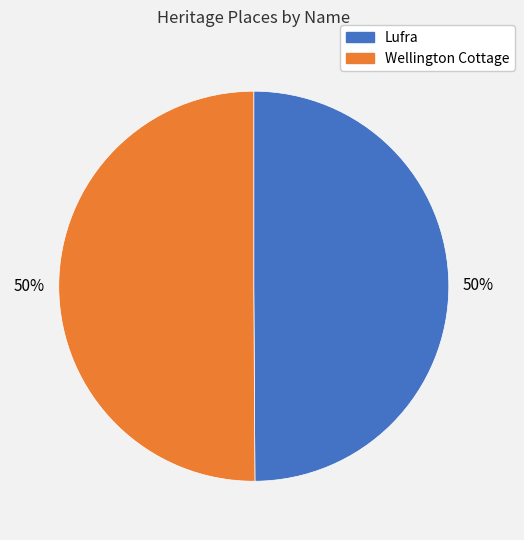

To the nearest percent, what is the combined percentage of Lufra and Wellington Cottage?

100%